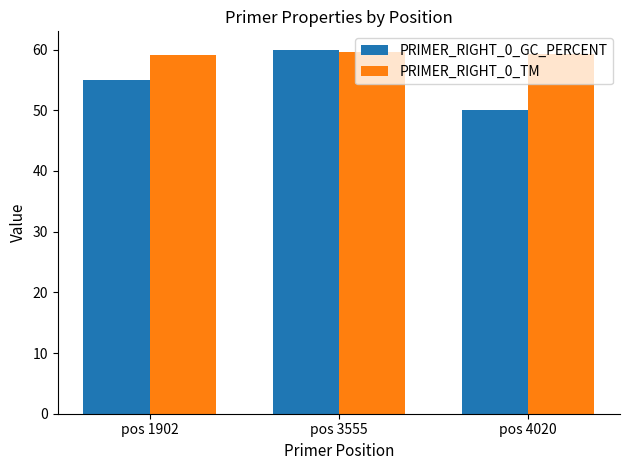

Is the value of PRIMER_RIGHT_0_TM at pos 4020 greater than the value of PRIMER_RIGHT_0_GC_PERCENT at pos 1902?

Yes